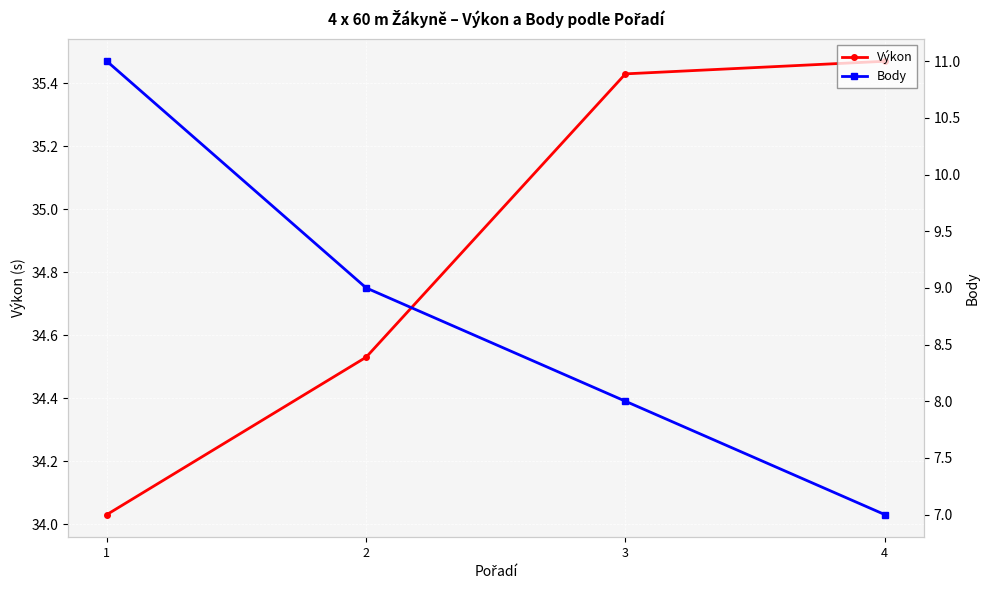

What is the highest value of the Body series?

11.0